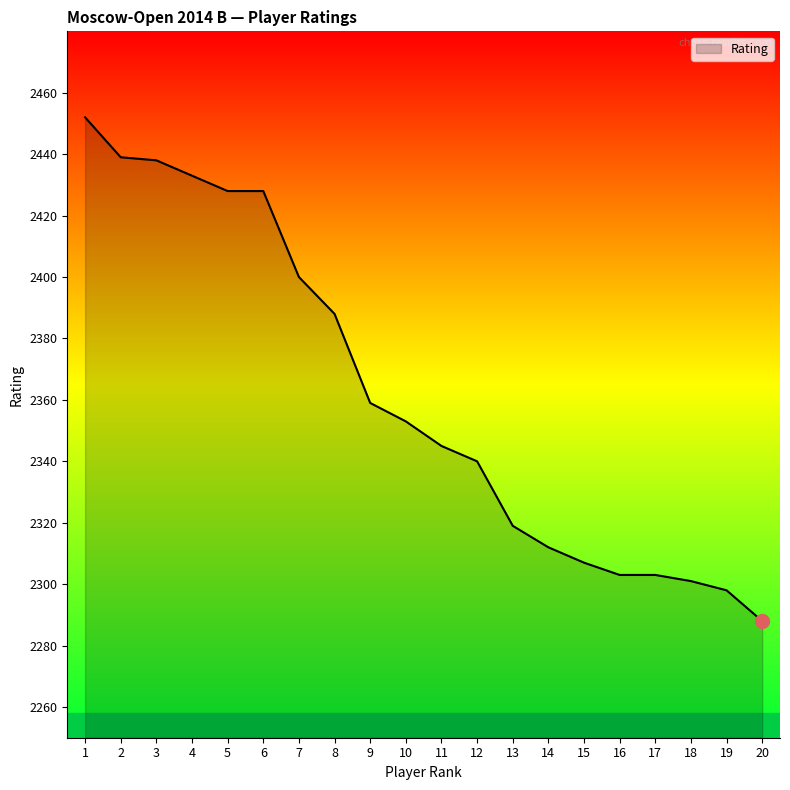

What is the change in value from 7 to 18?

-99